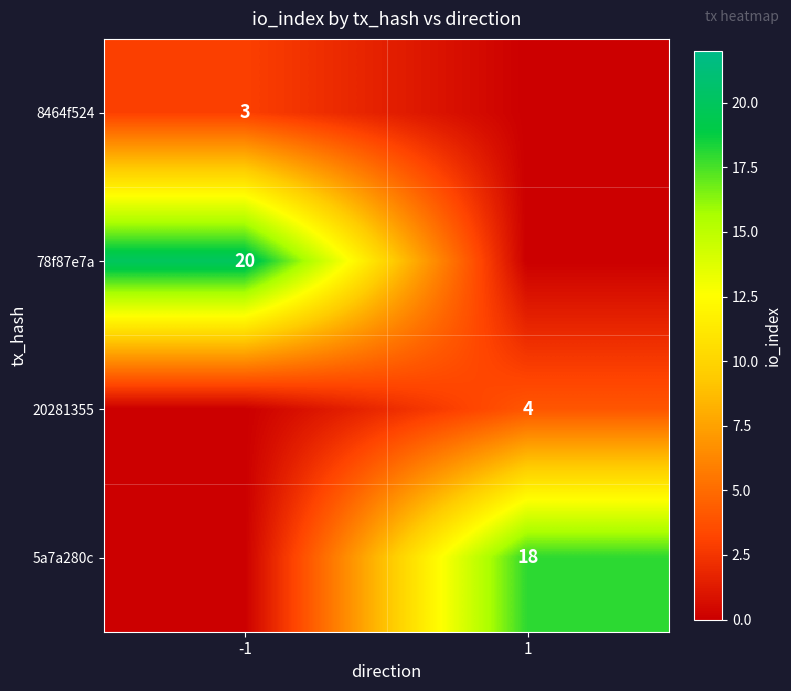

Is it true that 78f87e7a equals 9 at -1?

False